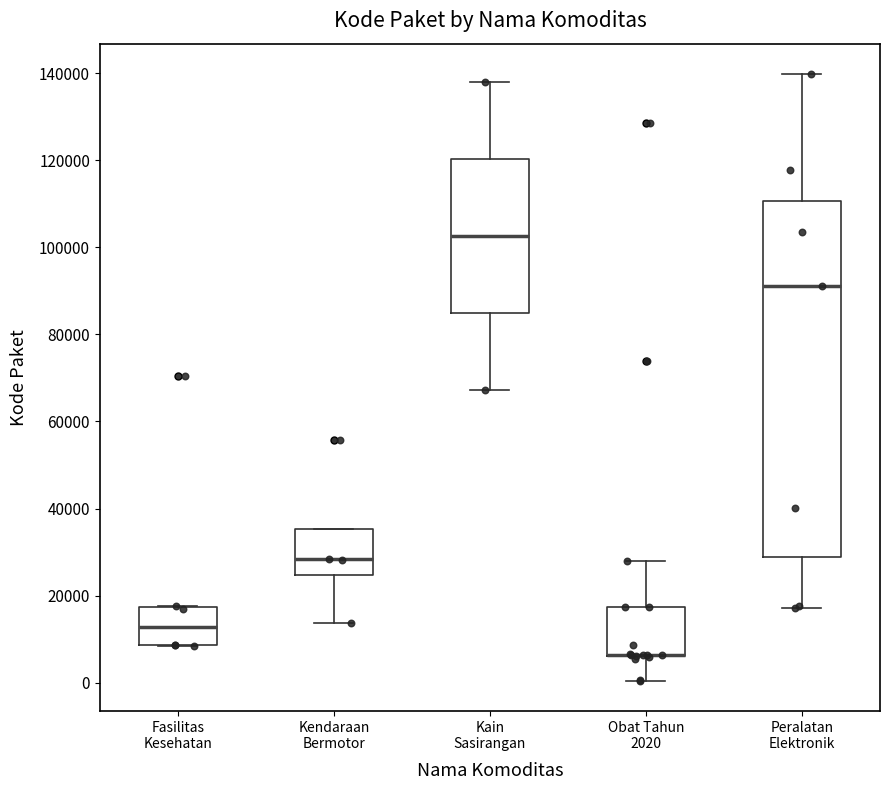

Reading left to right, transcribe this box plot: for each box, give where its median line is, the range the box spans, and where its two whiskers end, as read against the y-axis. The values are not printed on the chart, so give them approximately, as read against the axis.

Fasilitas Kesehatan: median 12000, box 8000 to 18000, whiskers 8000 to 18000
Kendaraan Bermotor: median 28000, box 24000 to 36000, whiskers 14000 to 36000
Kain Sasirangan: median 102000, box 84000 to 120000, whiskers 68000 to 138000
Obat Tahun 2020: median 6000 (drawn on the box's lower edge), box 6000 to 18000, whiskers 0 to 28000
Peralatan Elektronik: median 92000, box 28000 to 110000, whiskers 18000 to 140000